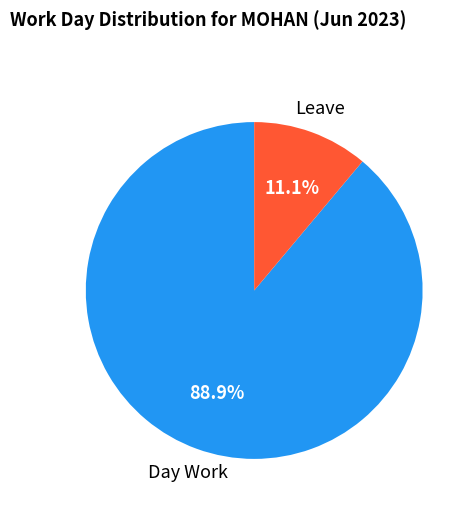

How much of the chart is everything except Leave?

88.9%